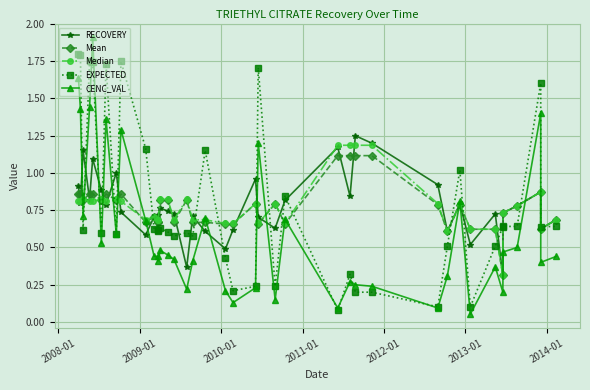

Which series changed the most between 2012-01 and 2014-01?

RECOVERY